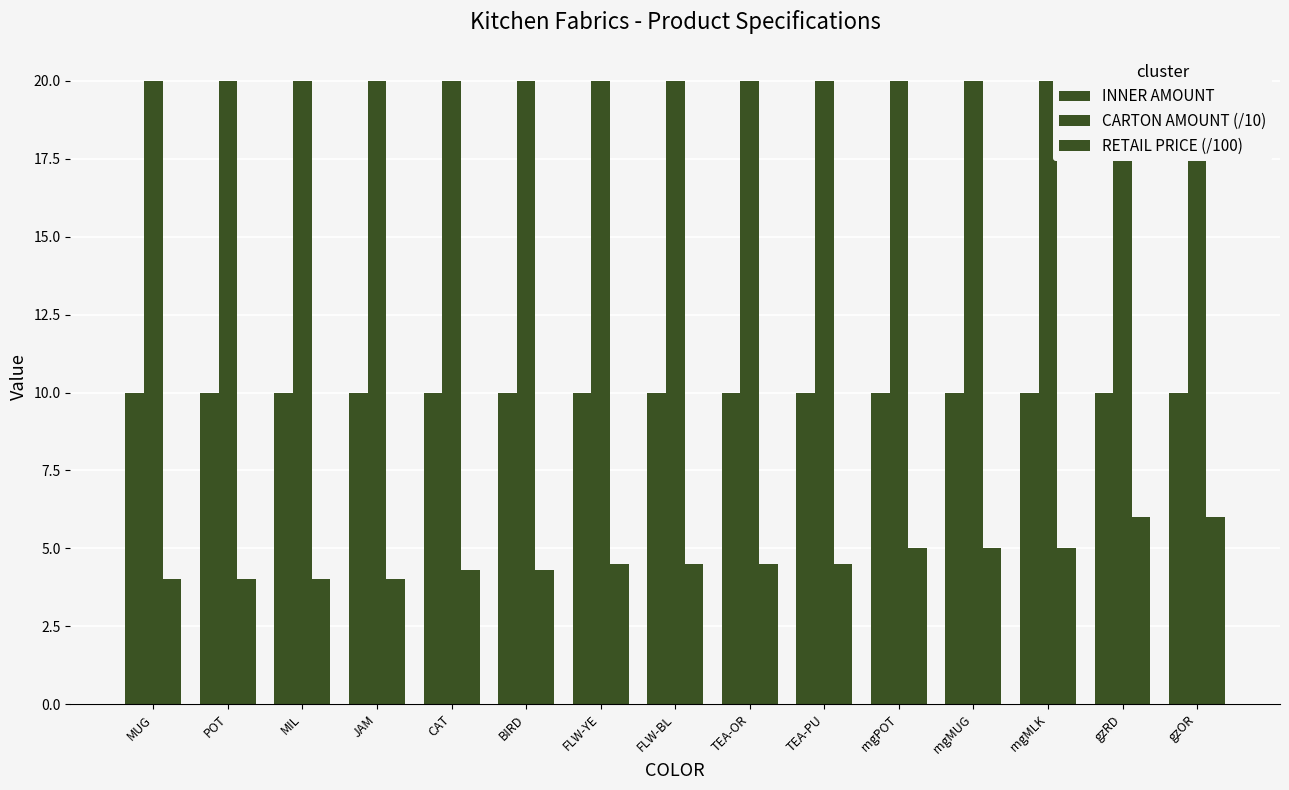

What is the sum of all CARTON AMOUNT (/10) values?

300.0